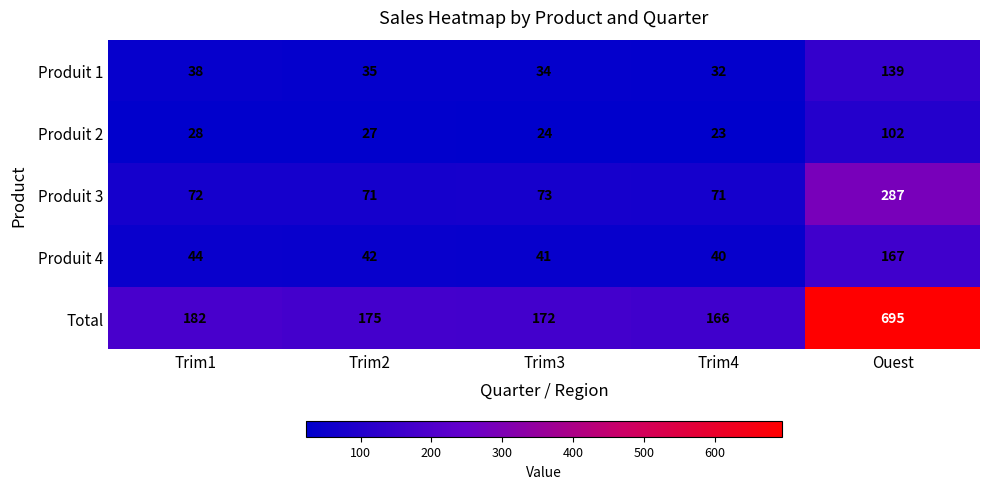

Count the number of data series in this chart.

5